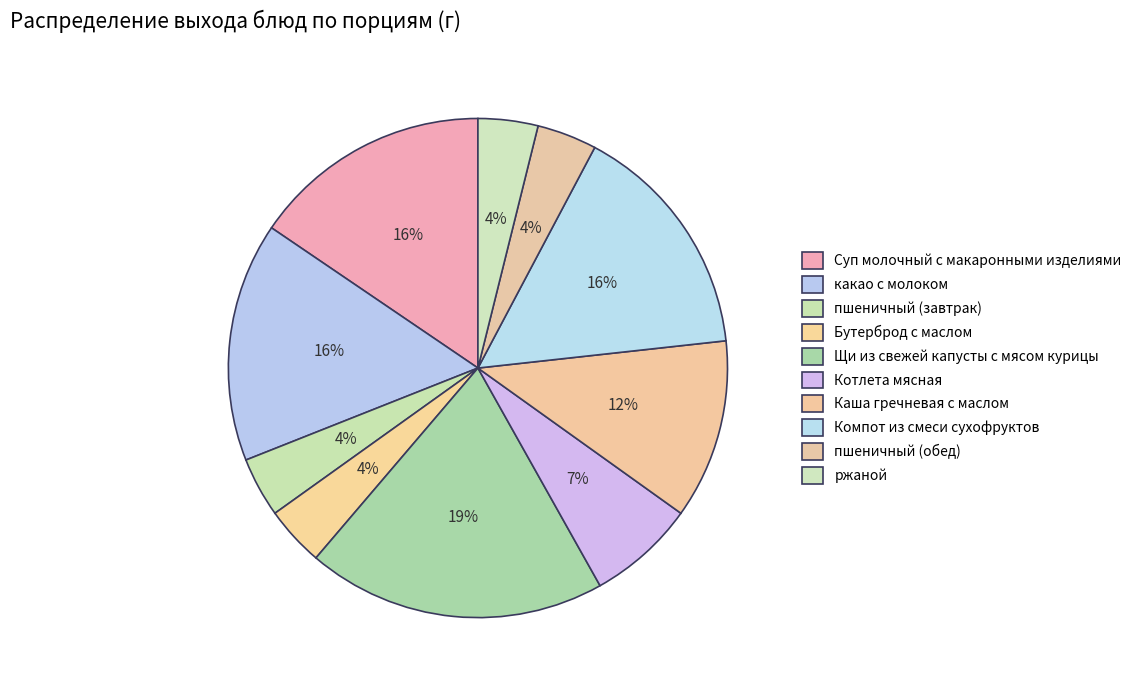

Is it true that ржаной is 1% of the pie?

False